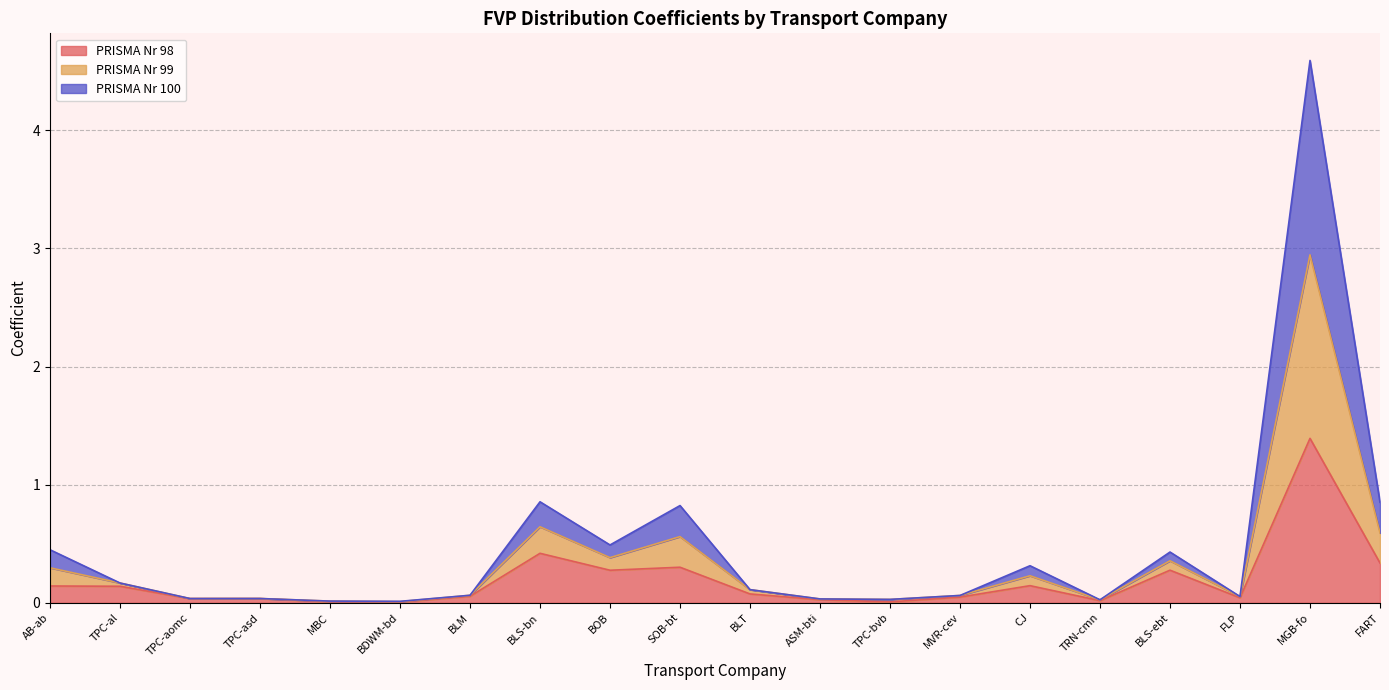

Does the chart display data point markers on the line(s)?

No